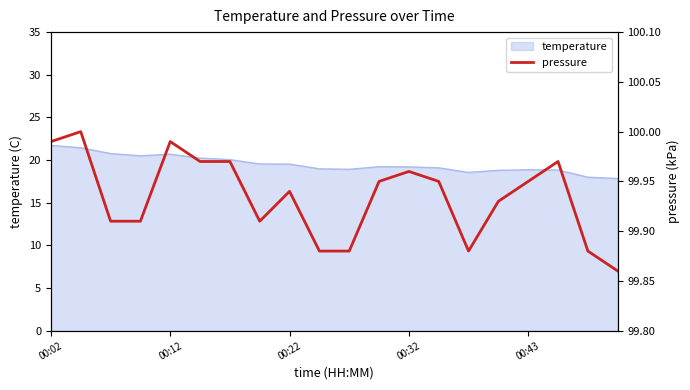

What is the highest value of the temperature series?

21.7